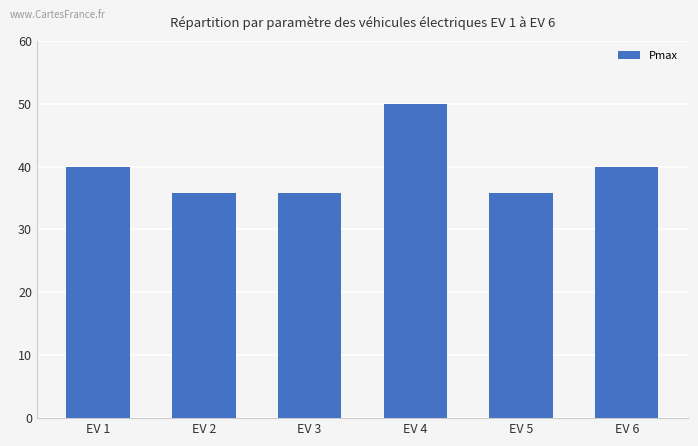

Reading left to right, transcribe all the data shown in this chart.

EV 1=40.0	EV 2=35.8	EV 3=35.8	EV 4=50.0	EV 5=35.8	EV 6=40.0